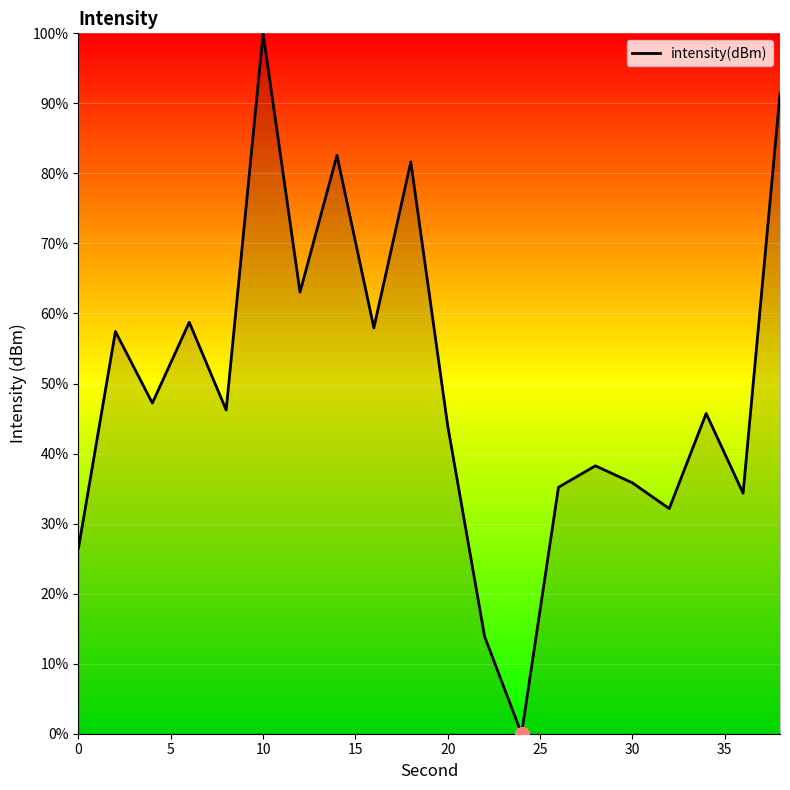

What is the difference between the maximum and minimum values?

100.0